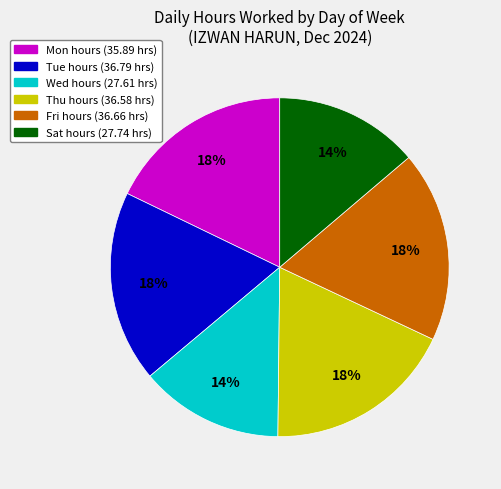

Which has a higher value, Fri or Wed?

Fri